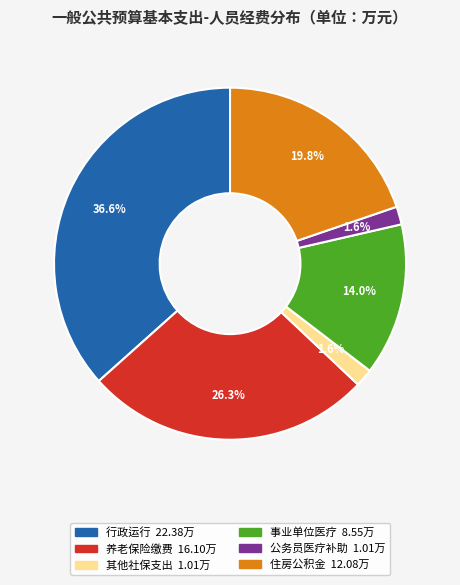

Is there a majority slice in this chart?

No